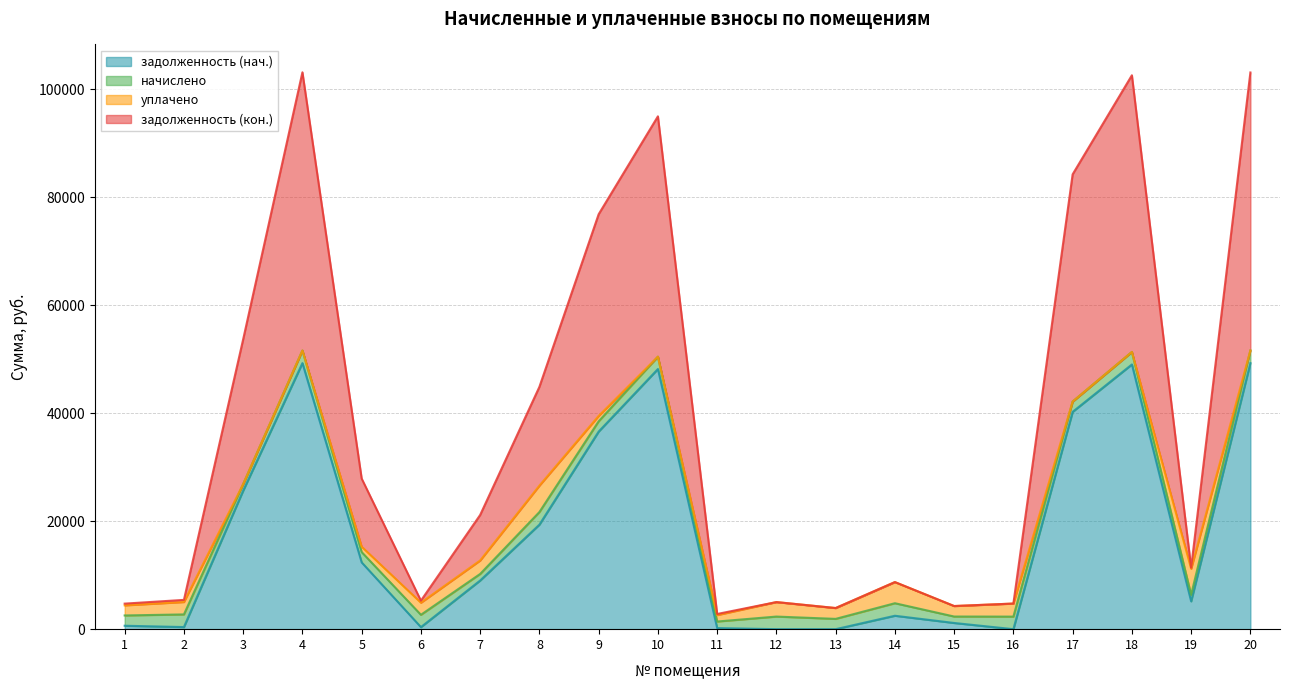

True or false: задолженность (нач.) has a value of 317.6 at 11.

False